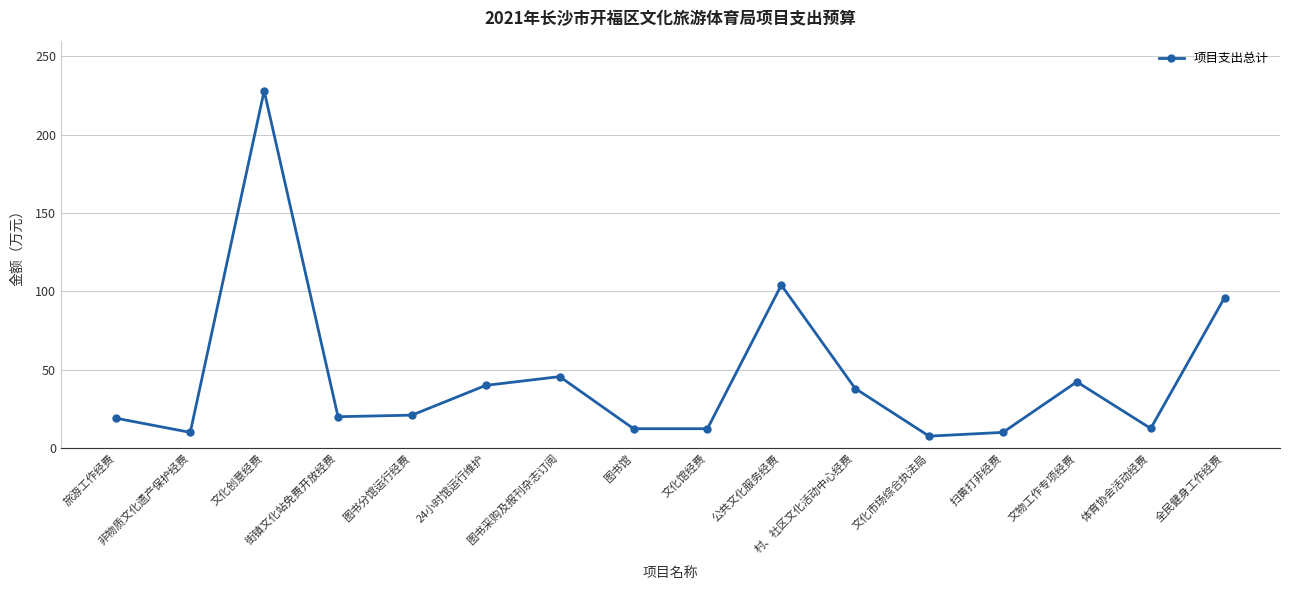

What position from the left is 文化市场综合执法局?

12